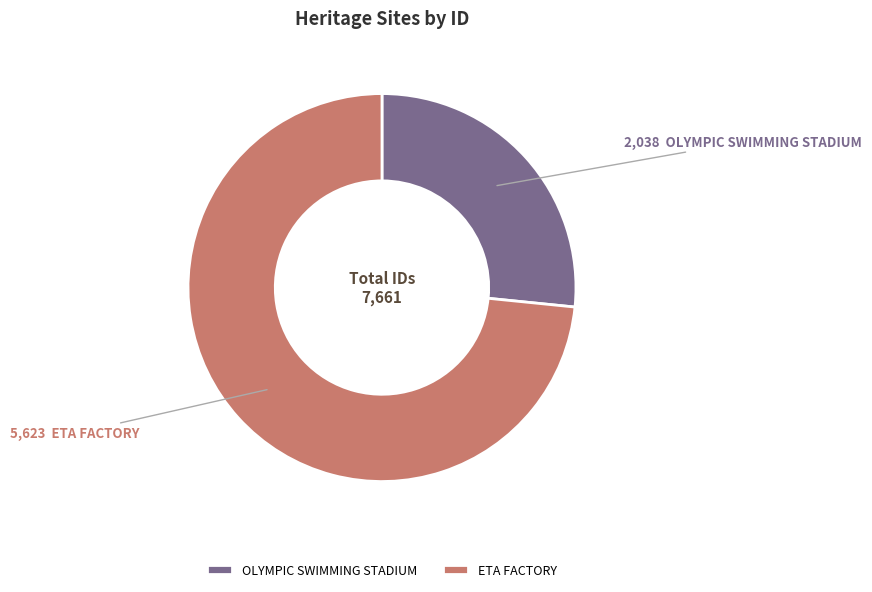

Which slice is the smallest?

OLYMPIC SWIMMING STADIUM